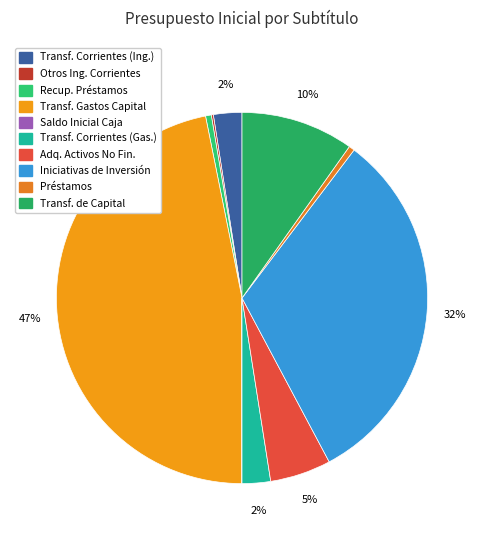

Rank the categories by value from highest to lowest.

TRANSFERENCIAS PARA GASTOS DE CAPITAL, INICIATIVAS DE INVERSIÓN, TRANSFERENCIAS DE CAPITAL, ADQUISICIÓN DE ACTIVOS NO FINANCIEROS, TRANSFERENCIAS CORRIENTES (Ingresos), TRANSFERENCIAS CORRIENTES (Gastos), RECUPERACIÓN DE PRÉSTAMOS, PRÉSTAMOS, OTROS INGRESOS CORRIENTES, SALDO INICIAL DE CAJA